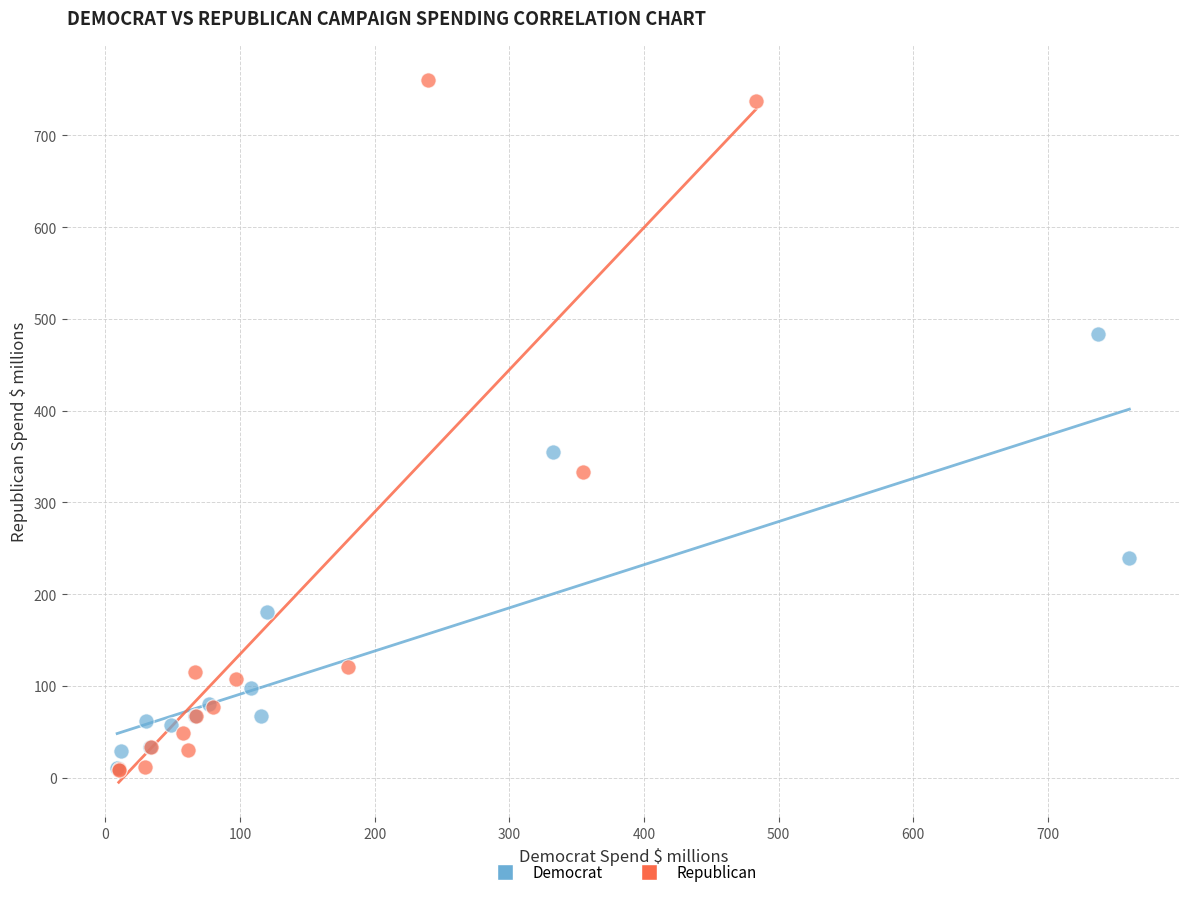

What are all the series names shown in the legend?

Democrat, Republican